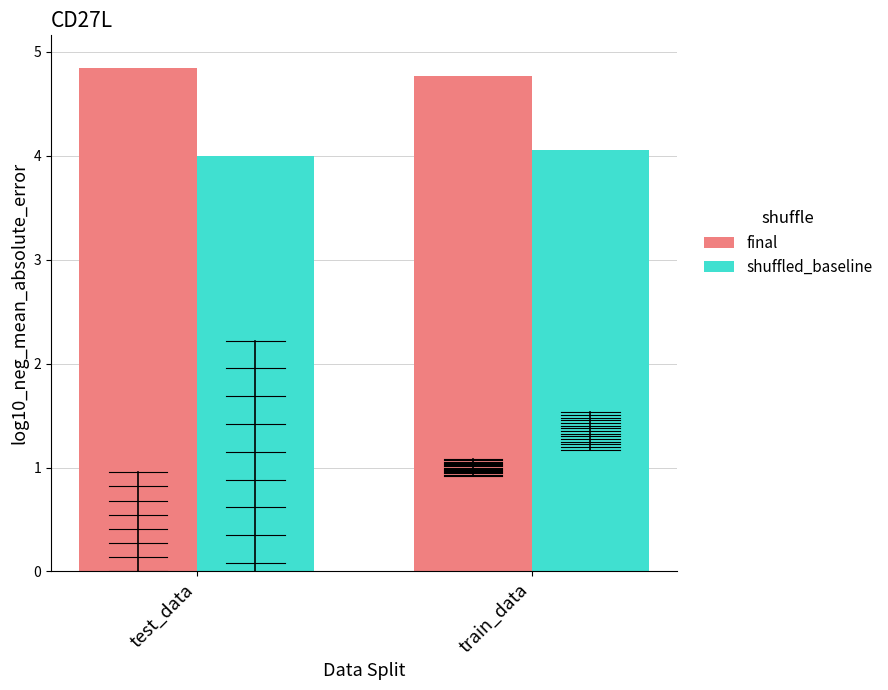

Rank the categories by final value from highest to lowest.

test_data, train_data